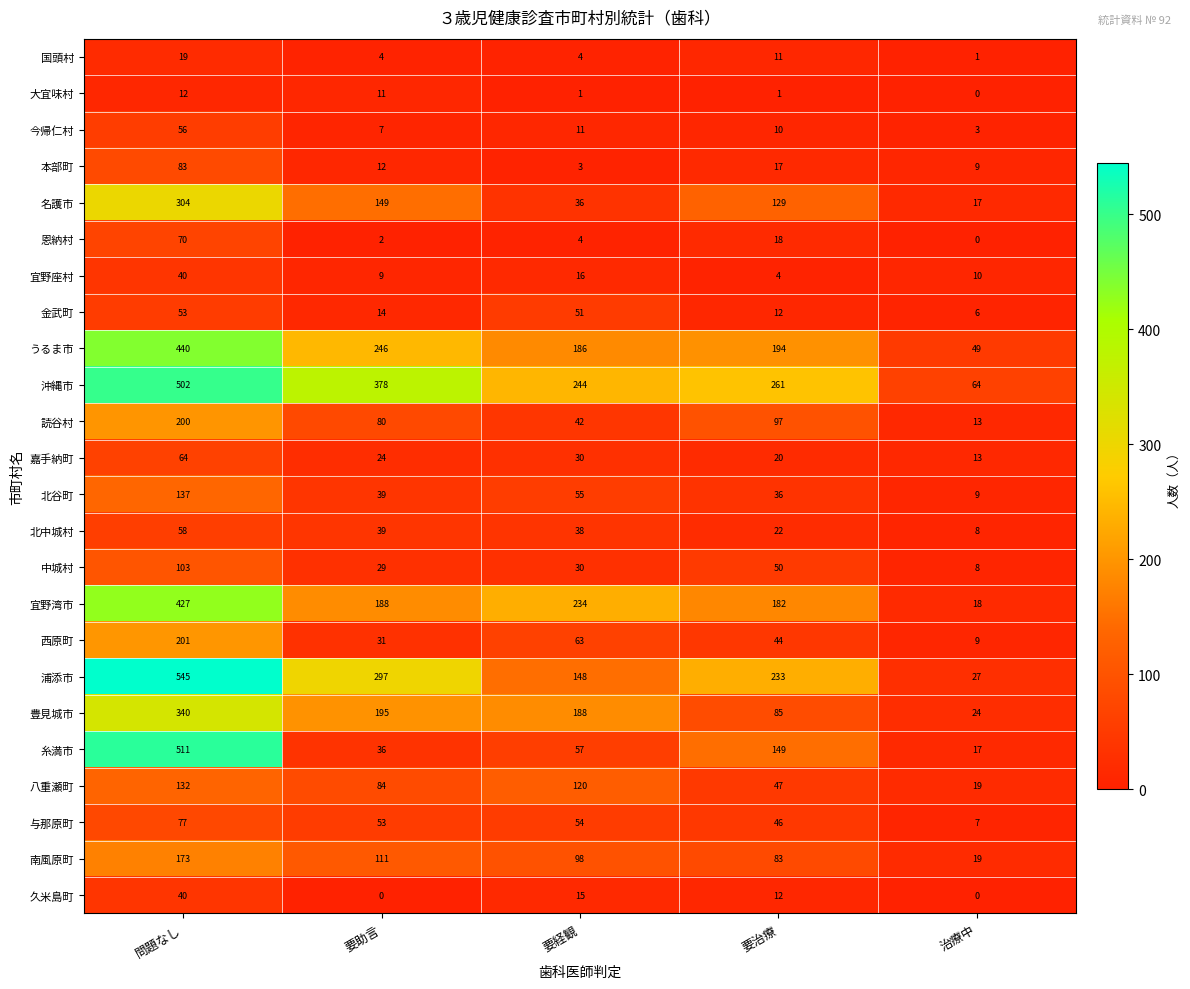

Rank the categories by 南風原町 value from highest to lowest.

問題なし, 要助言, 要経観, 要治療, 治療中